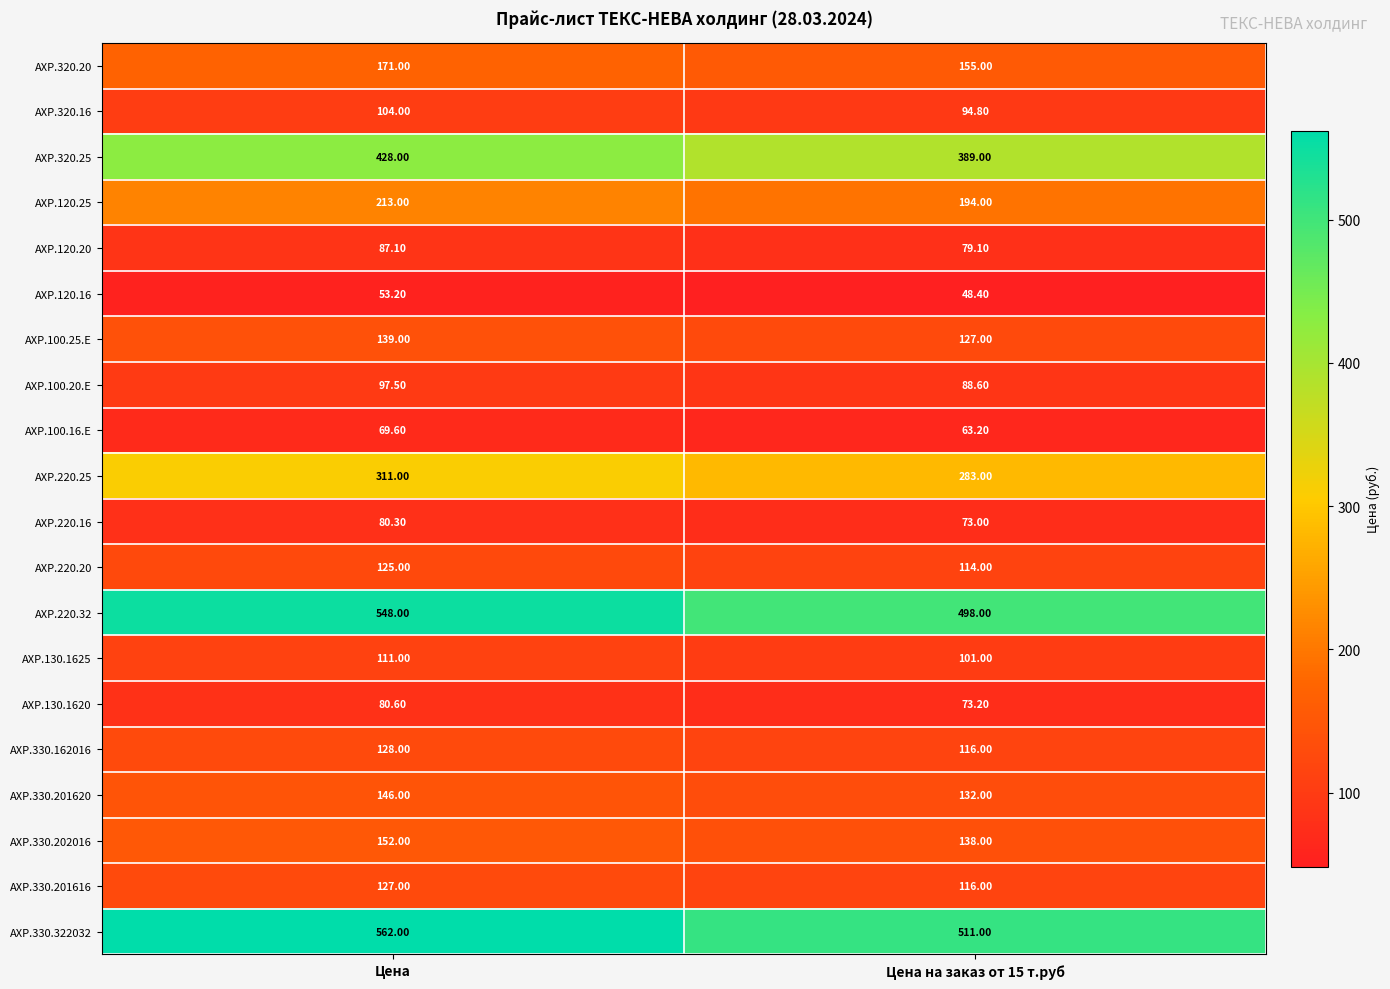

What is the total value across all series at Цена на заказ от 15 т.руб?

3394.3